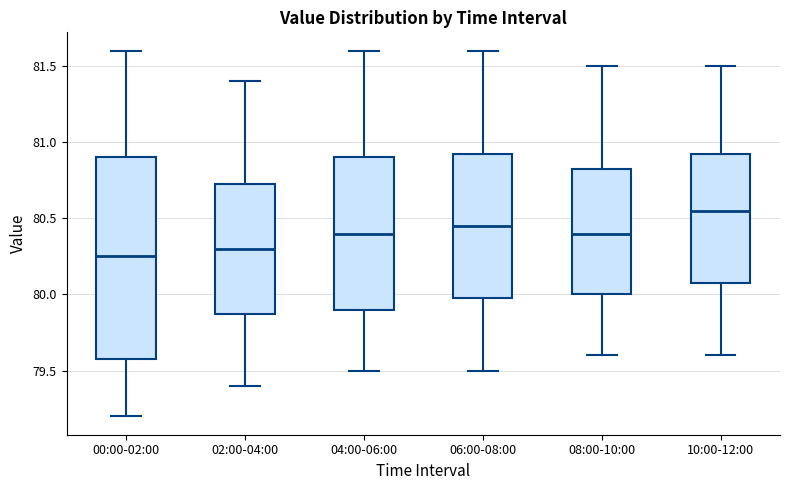

Reading left to right, read every box against the y-axis: the position of its median line, the range the box covers, and the ends of its whiskers. The values are not printed on the chart, so give them approximately, as read against the axis.

00:00-02:00: median 80.25, box 79.60 to 80.90, whiskers 79.20 to 81.60
02:00-04:00: median 80.30, box 79.90 to 80.75, whiskers 79.40 to 81.40
04:00-06:00: median 80.40, box 79.90 to 80.90, whiskers 79.50 to 81.60
06:00-08:00: median 80.45, box 80.00 to 80.95, whiskers 79.50 to 81.60
08:00-10:00: median 80.40, box 80.00 to 80.85, whiskers 79.60 to 81.50
10:00-12:00: median 80.55, box 80.10 to 80.95, whiskers 79.60 to 81.50